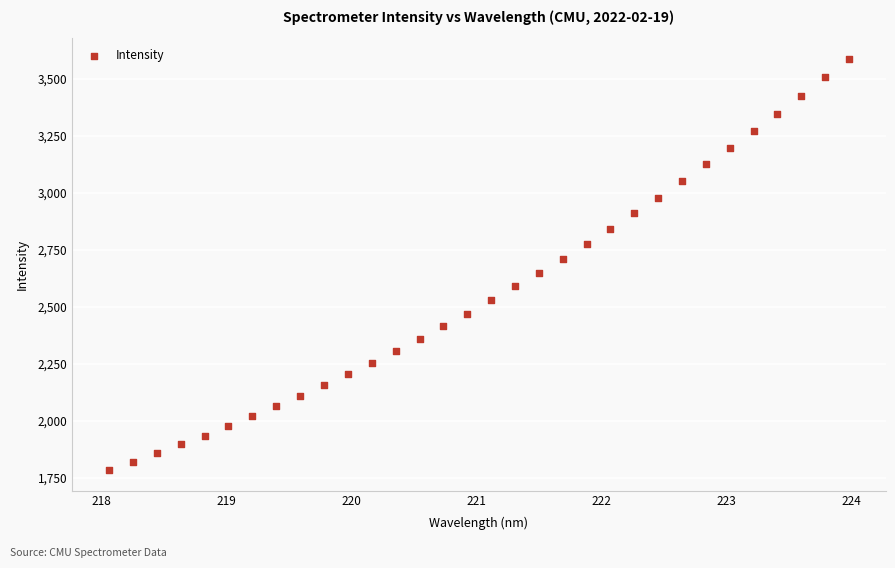

What is the range of X values (max minus min)?

5.9